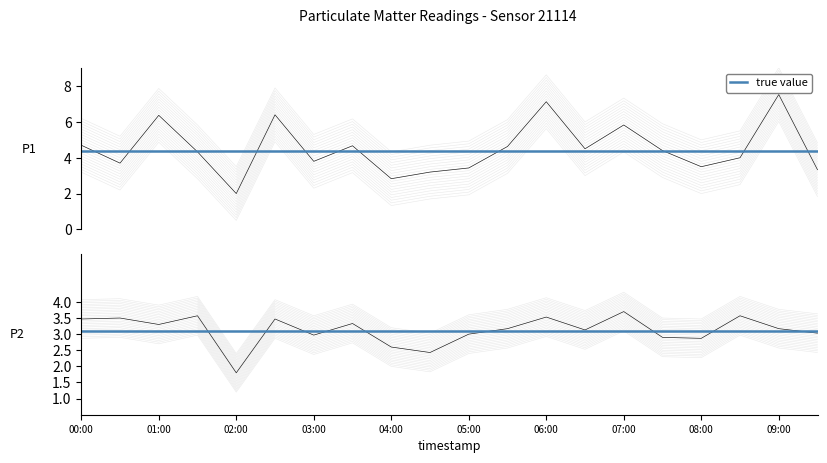

At which category does P1 reach its first local valley?

00:30